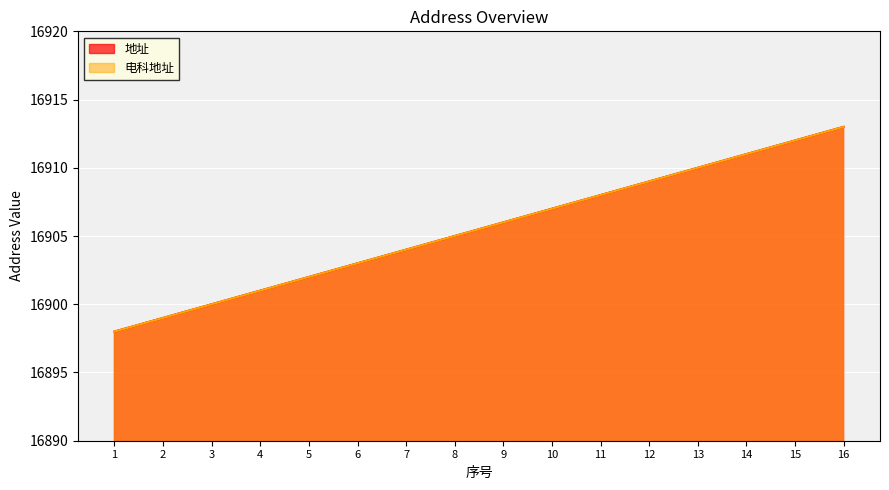

What value does the 地址 series have at 16, to the nearest 10?

16910